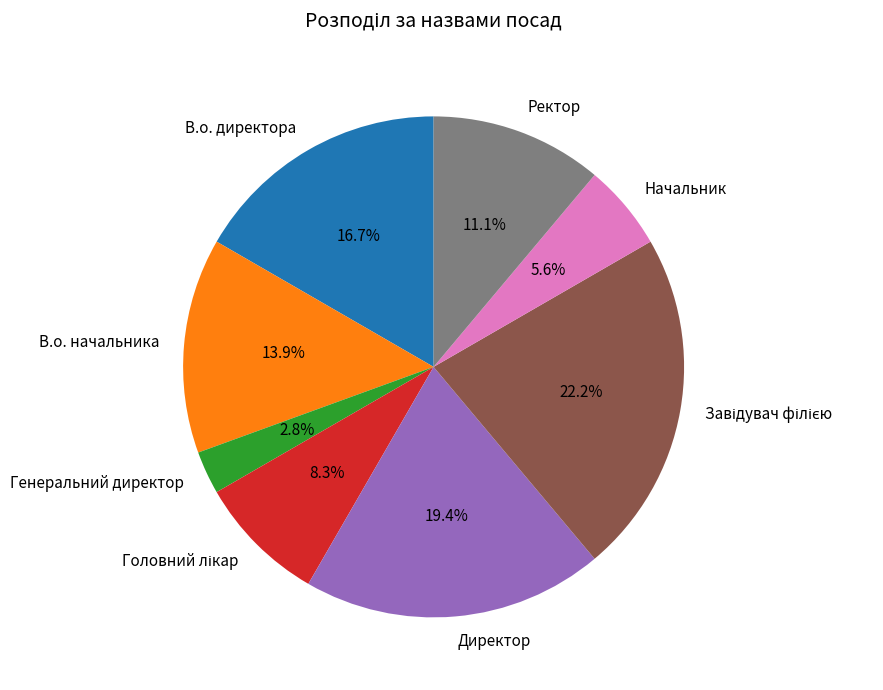

Is Генеральний директор the majority of the pie?

No